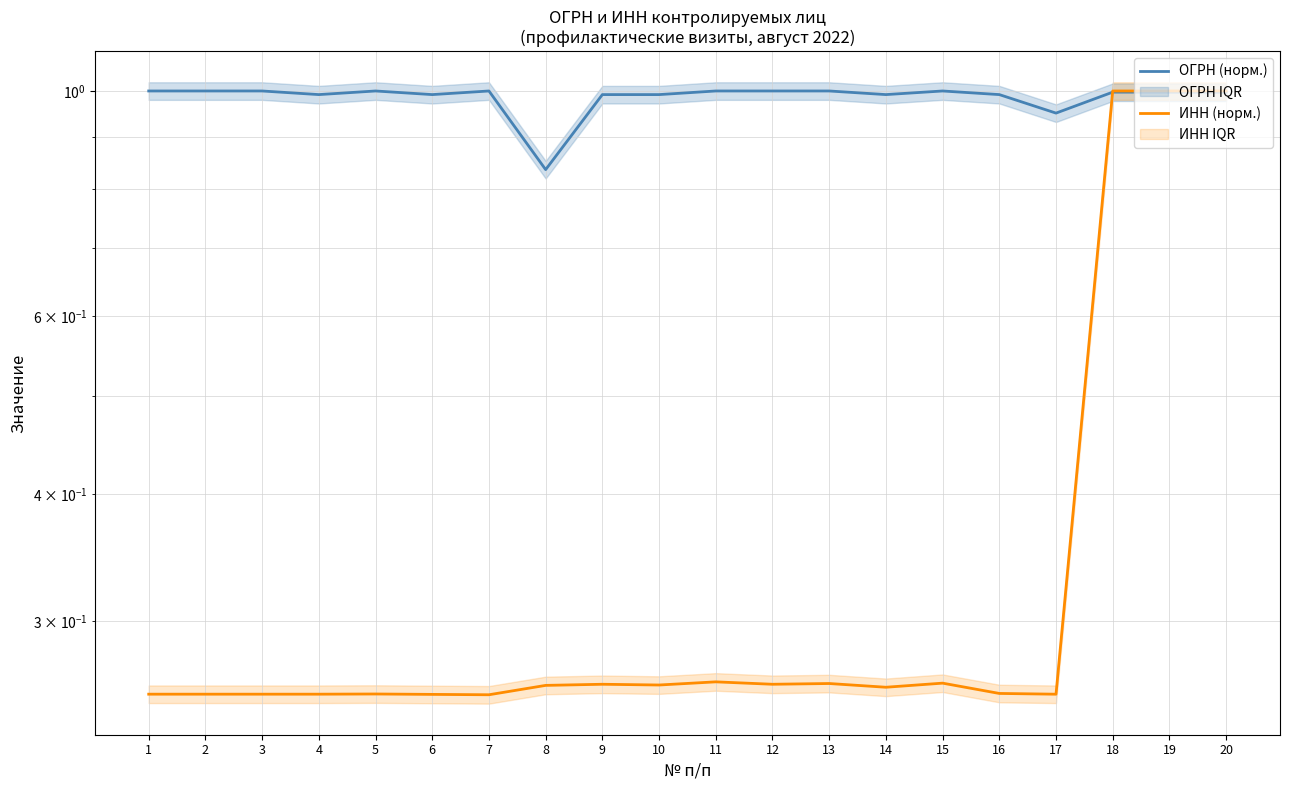

How many intersections are there between ИНН (норм.) and ОГРН (норм.)?

1